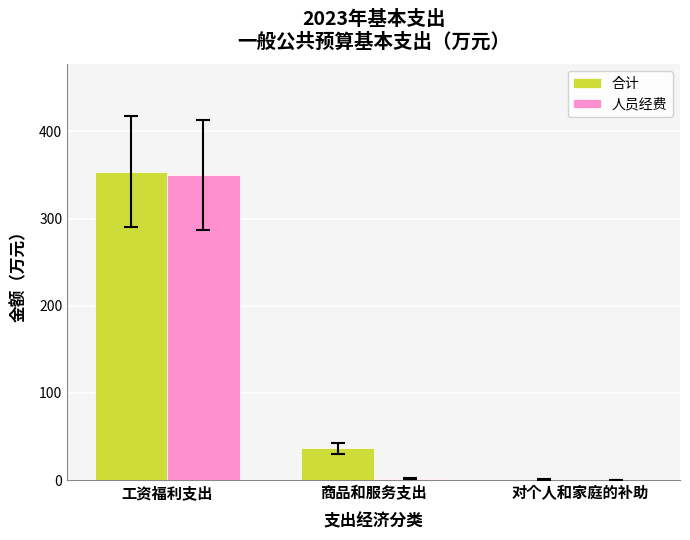

The value of 合计 at 工资福利支出 is 482.0. True or false?

False